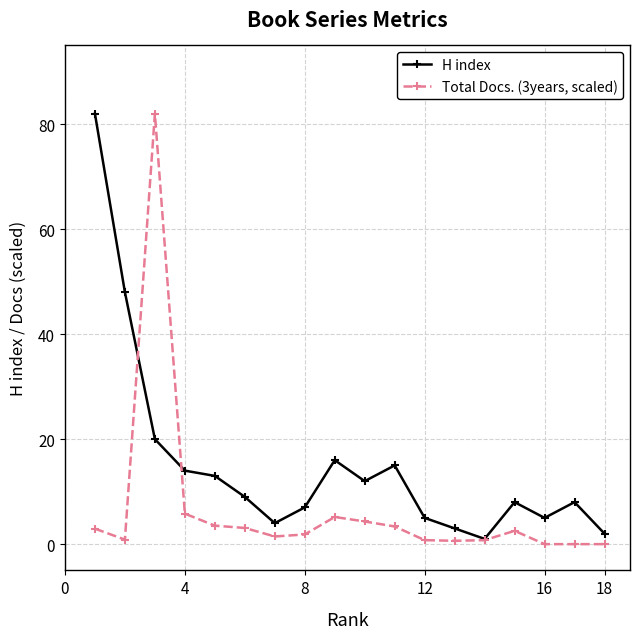

True or false: Total Docs. (3years, scaled) has more than 1 points higher than both neighbors.

True